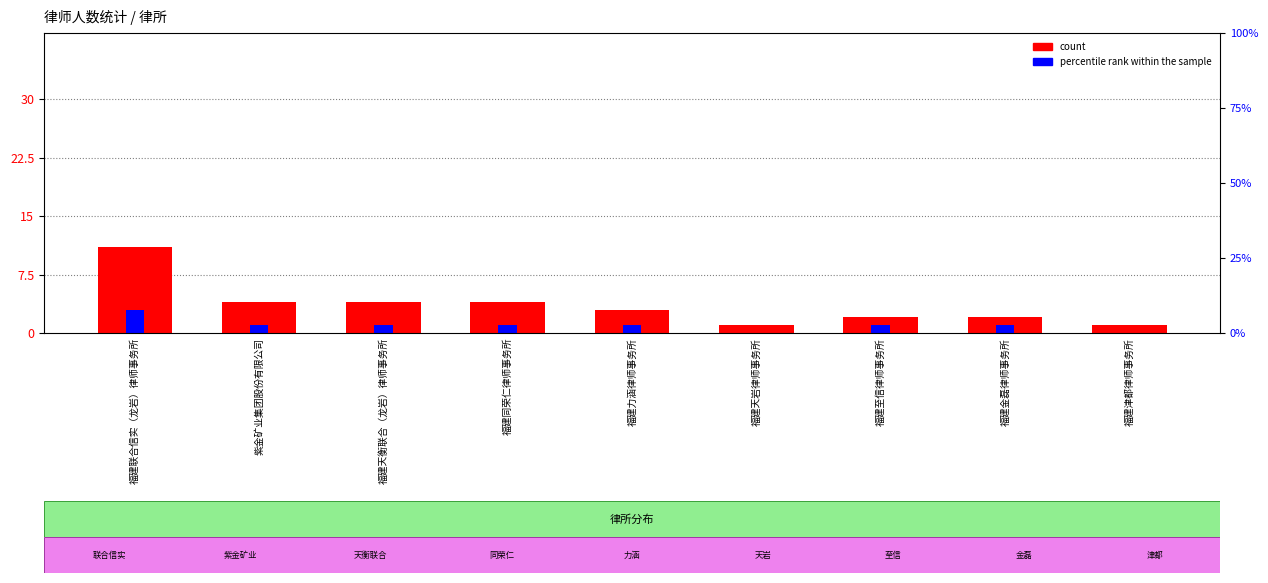

At which category is the sum across all series the highest?

福建联合信实（龙岩）律师事务所